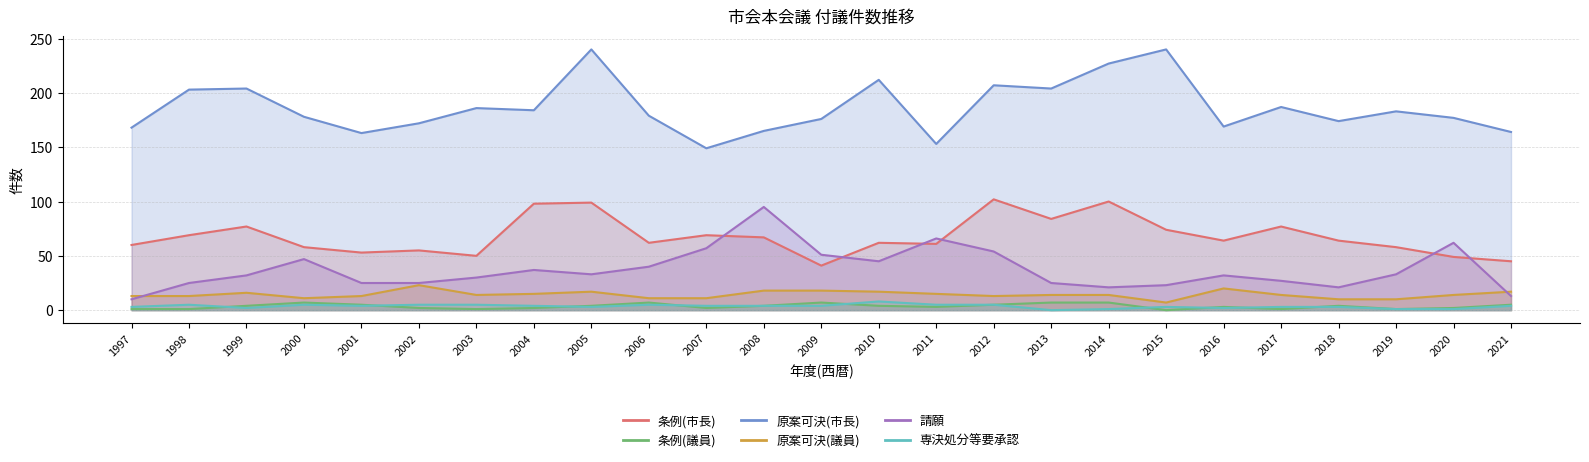

What is the average value of the 原案可決(市長) series?

187